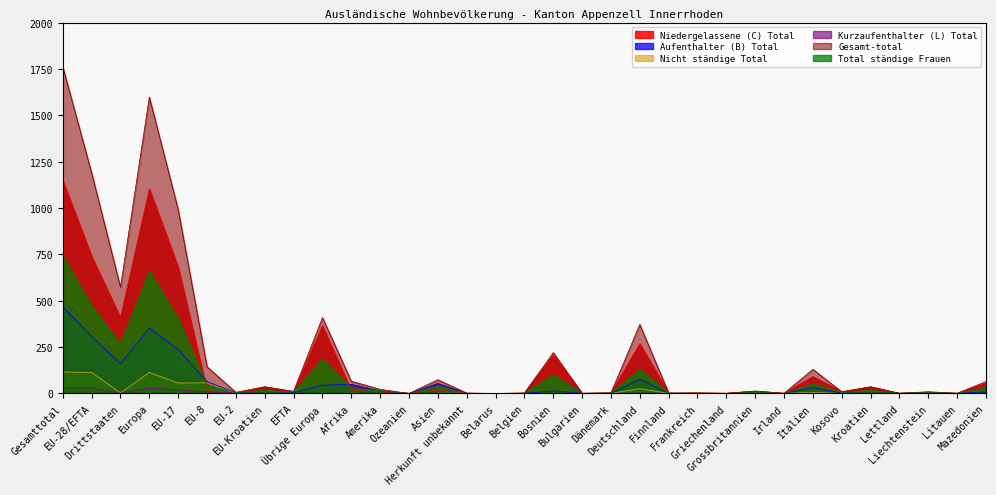

How many positive values does the Kurzaufenthalter (L) Total series have?

13